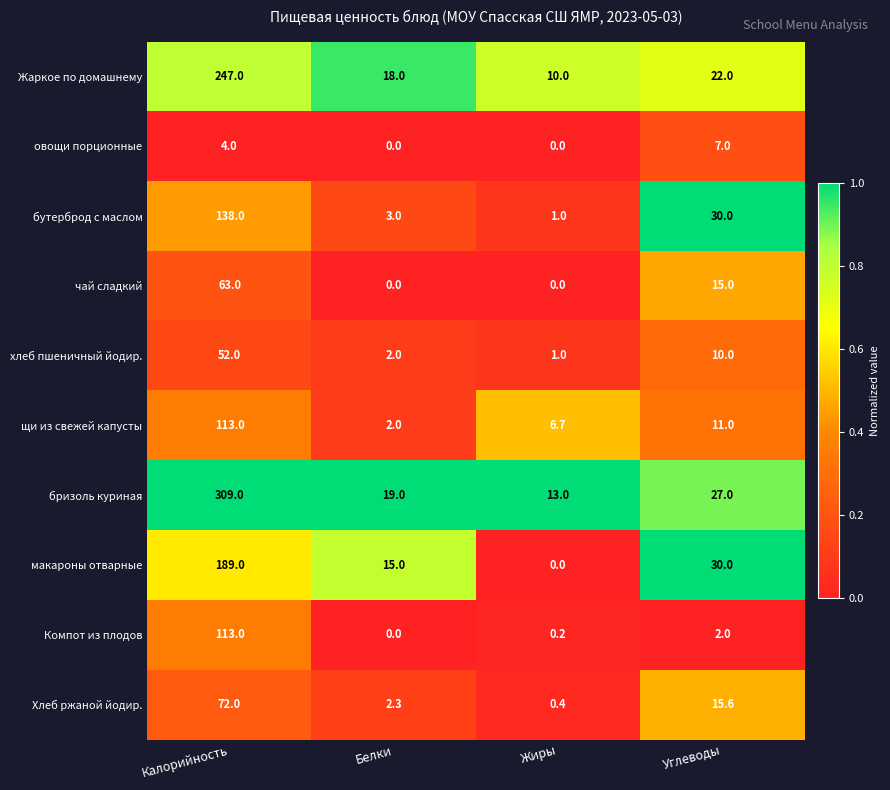

What is the sum of the щи из свежей капусты values at Белки and Калорийность?

115.0